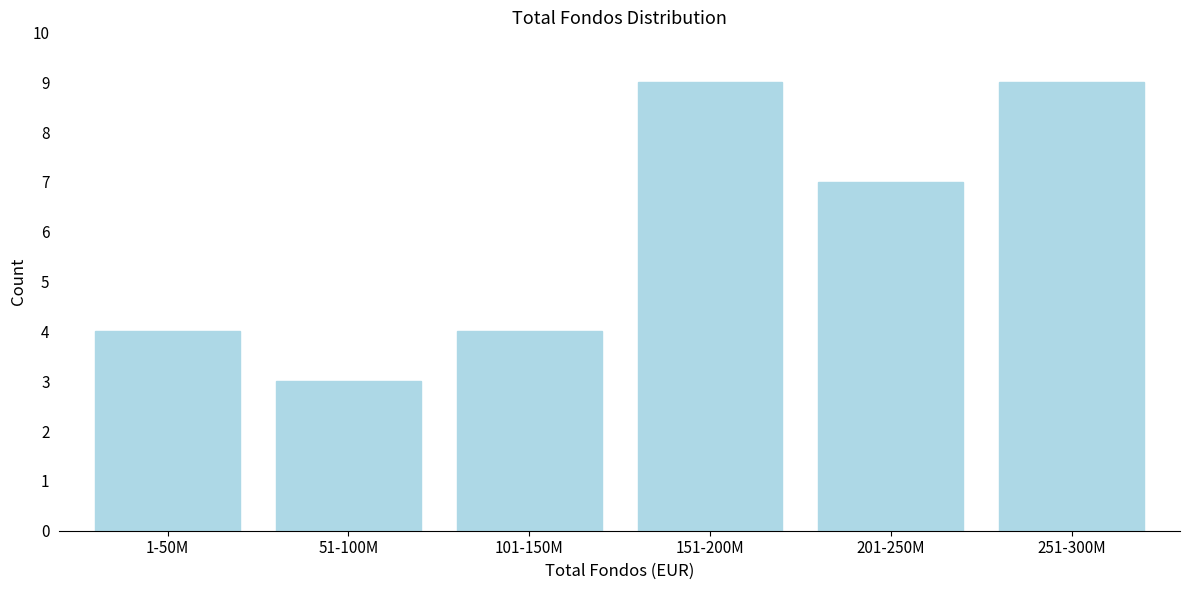

Reading right to left, what are all the values shown in this chart?

9	7	9	4	3	4